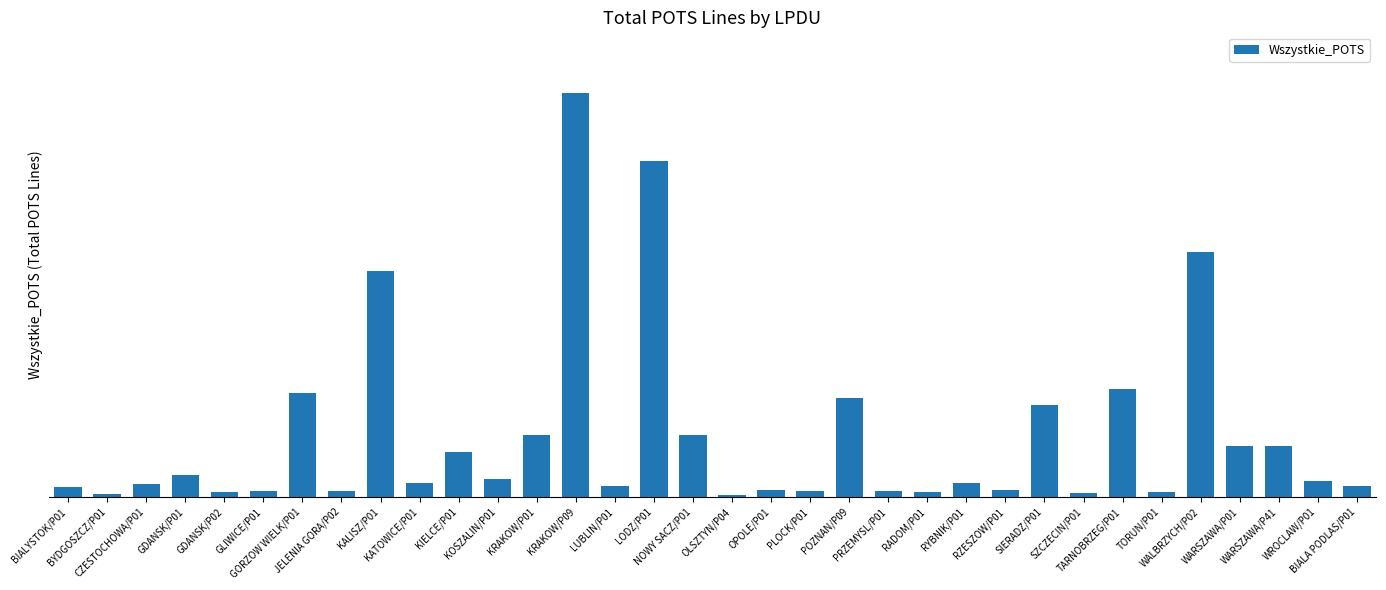

Reading left to right, list all the values displayed in this chart.

25	6	32	55	13	15	257	15	560	34	112	44	153	1003	26	833	153	5	17	14	244	15	12	34	16	228	10	268	13	609	126	126	39	26